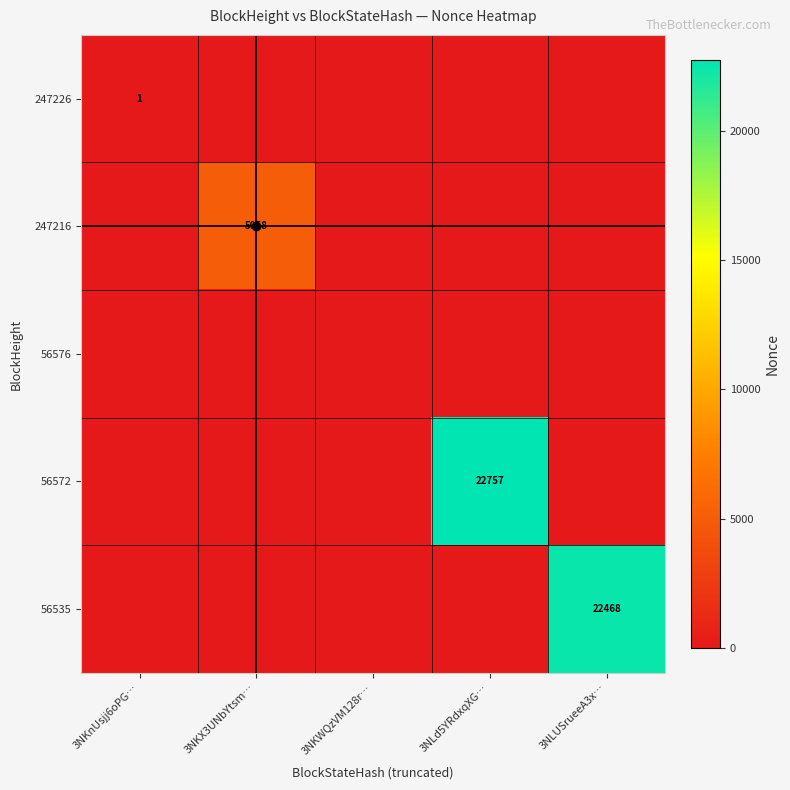

The 247226 series shows 0 at 3NKnUsjj6oPG…. True or false?

False